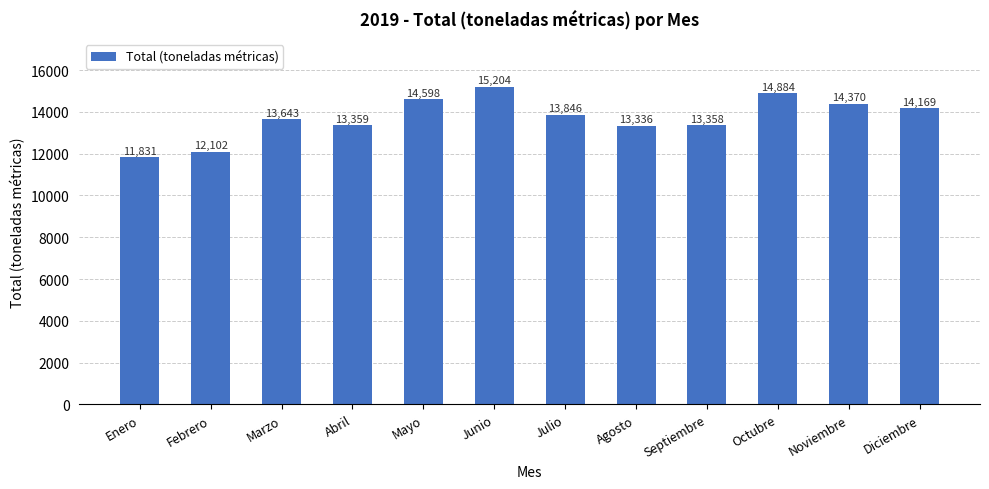

What is the value of the 3rd bar from the left?

13642.6